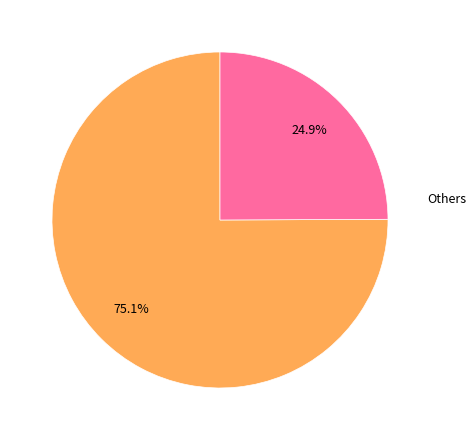

Which category has the biggest portion of the pie?

2019-256914 (large terrain)